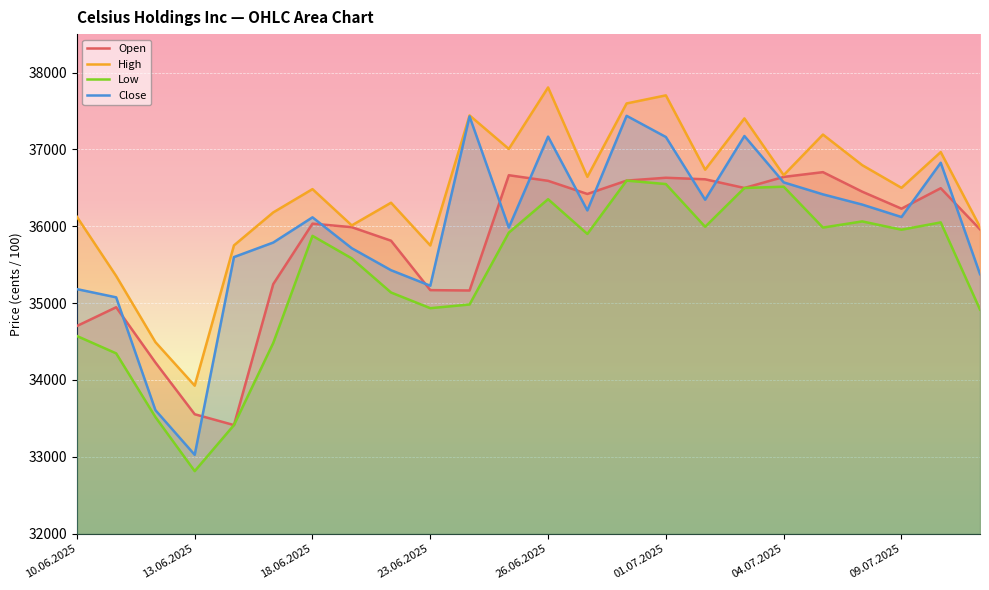

Which label corresponds to the smallest value in the chart?

13.06.2025